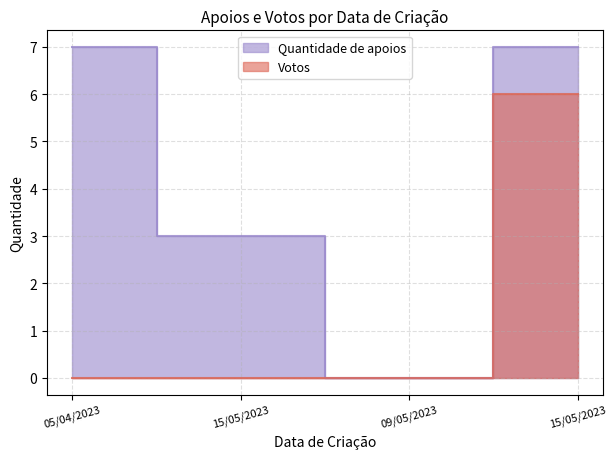

What is the label of the 2nd point from the left?

15/05/2023